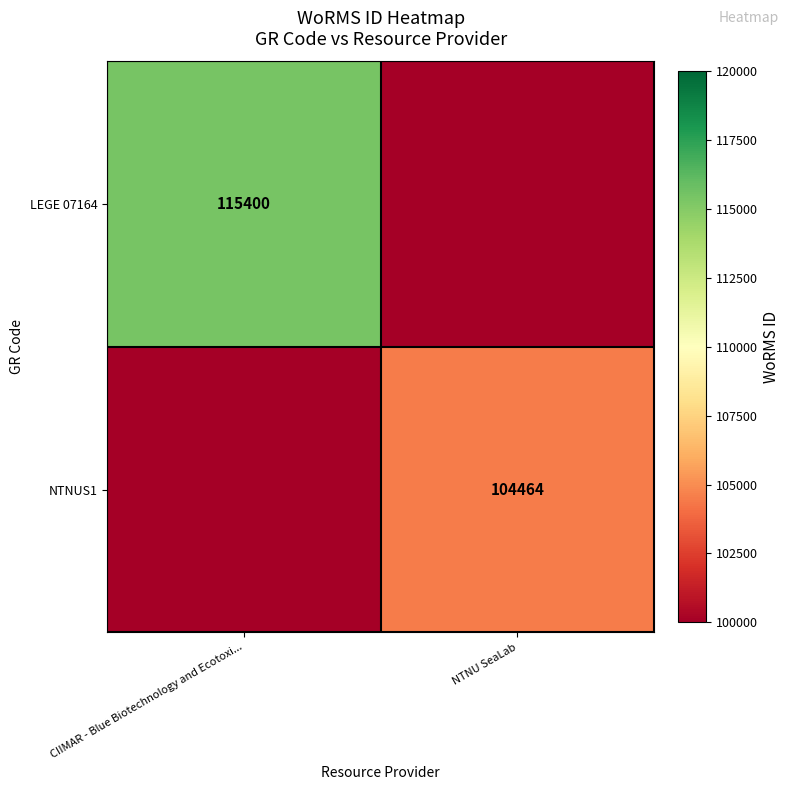

What is the maximum value shown in the chart?

115400